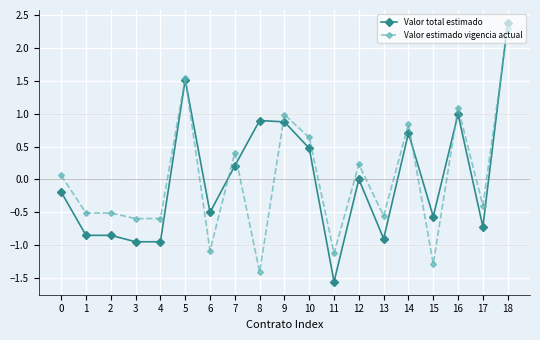

Which label corresponds to the smallest value in the chart?

11